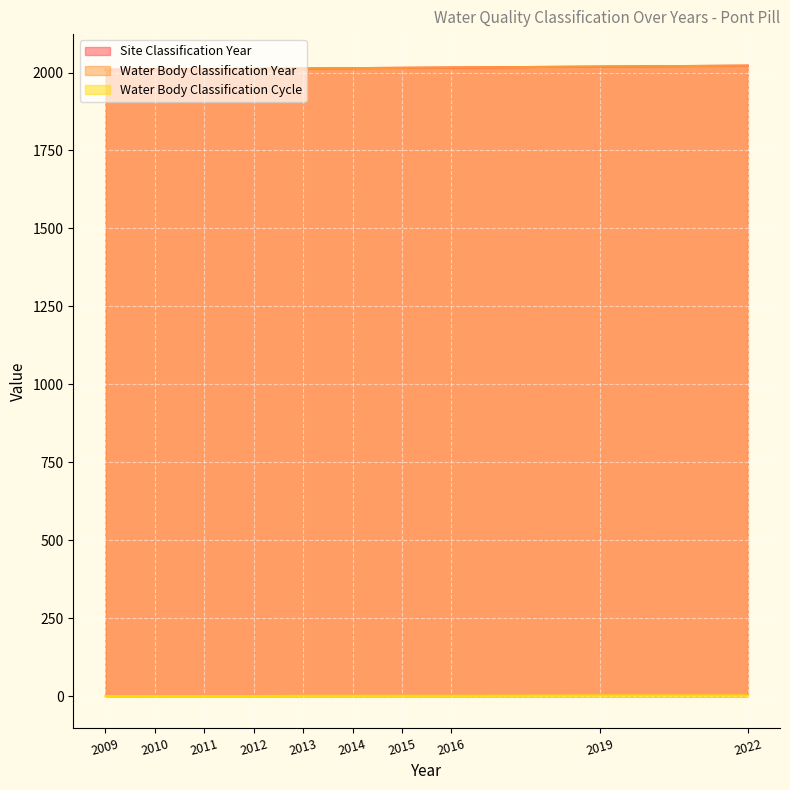

The Site Classification Year series shows 1319 at 2019. True or false?

False